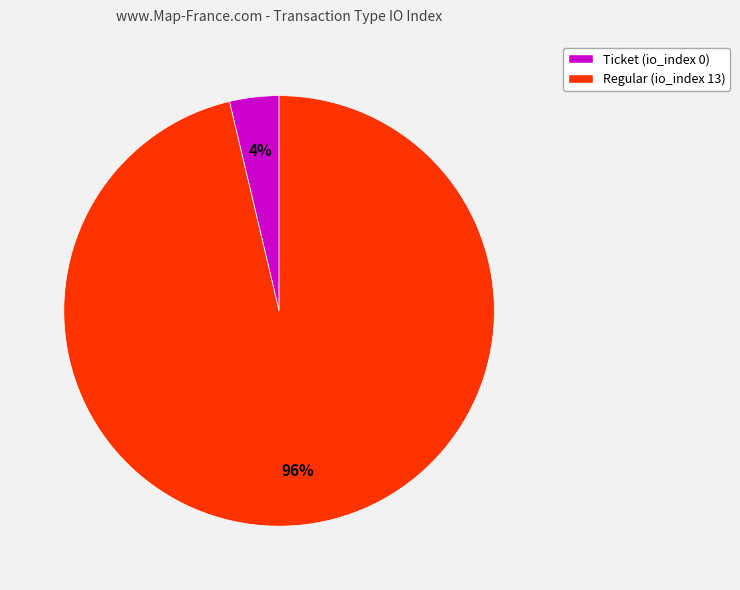

Does any single category account for the majority?

Yes